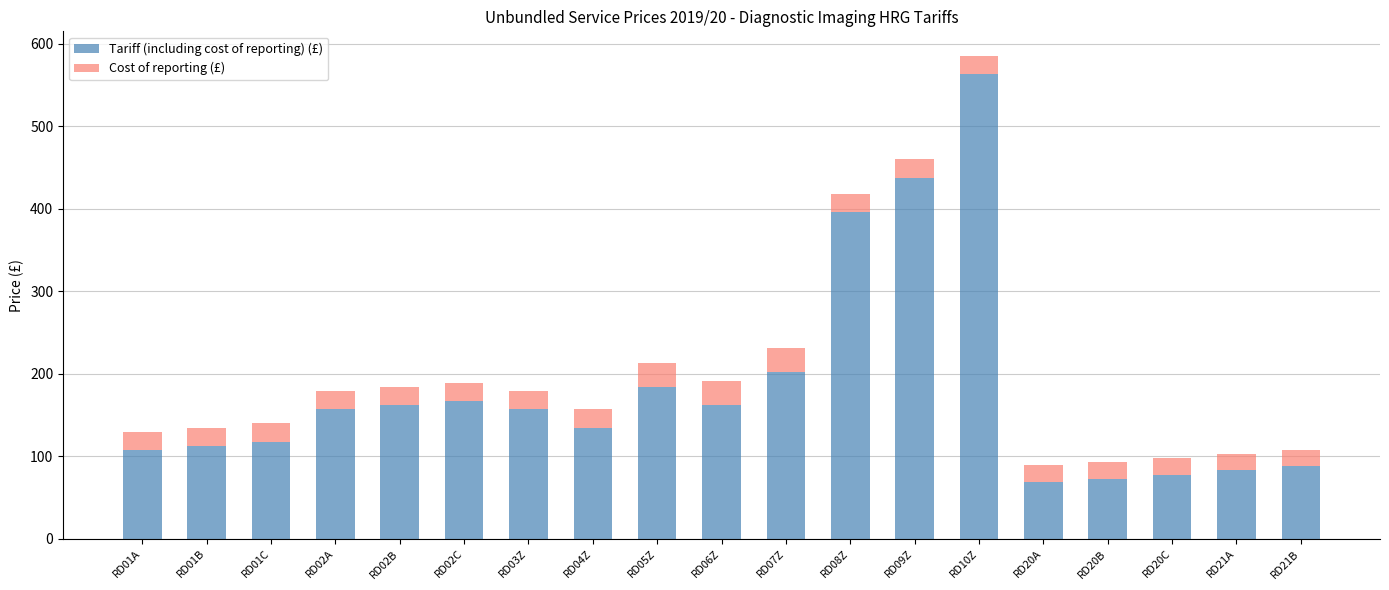

At which category is the sum across all series the highest?

RD10Z